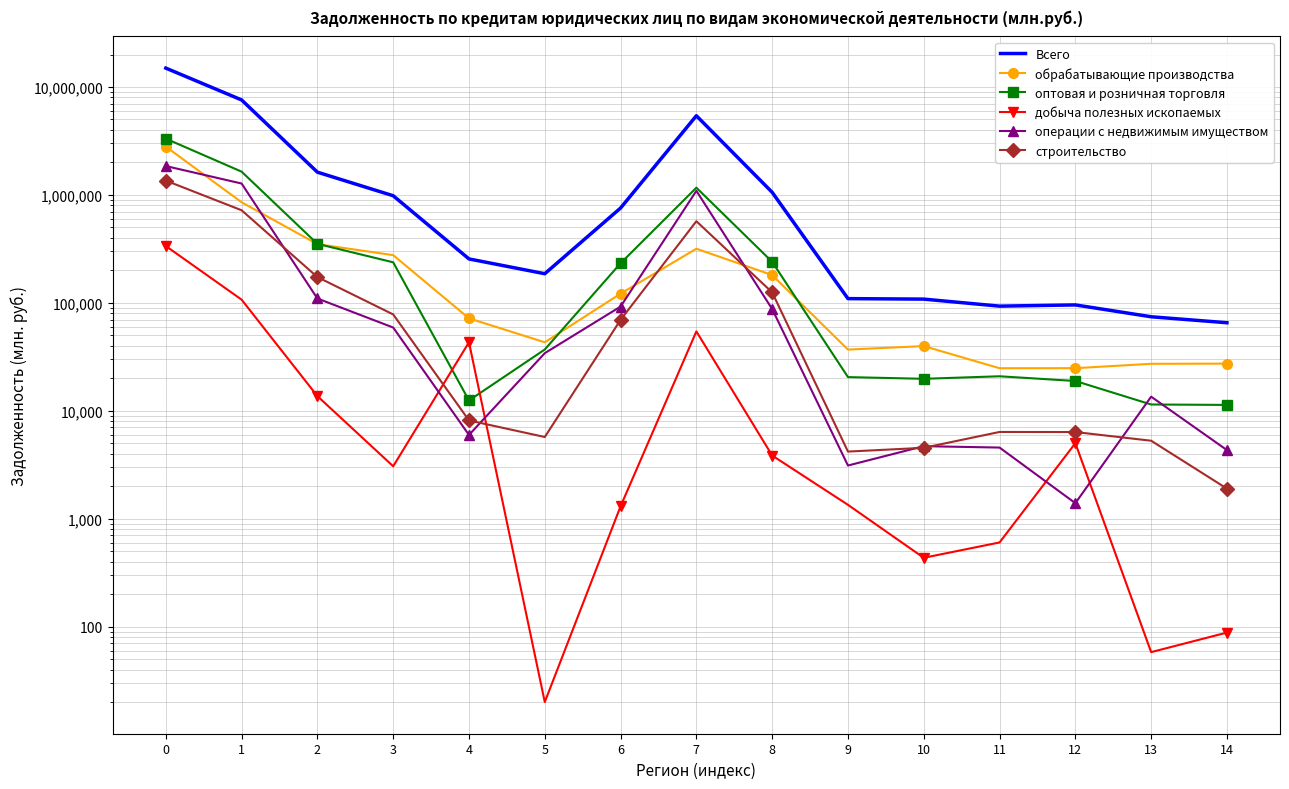

At which category does добыча полезных ископаемых reach its first local peak?

4